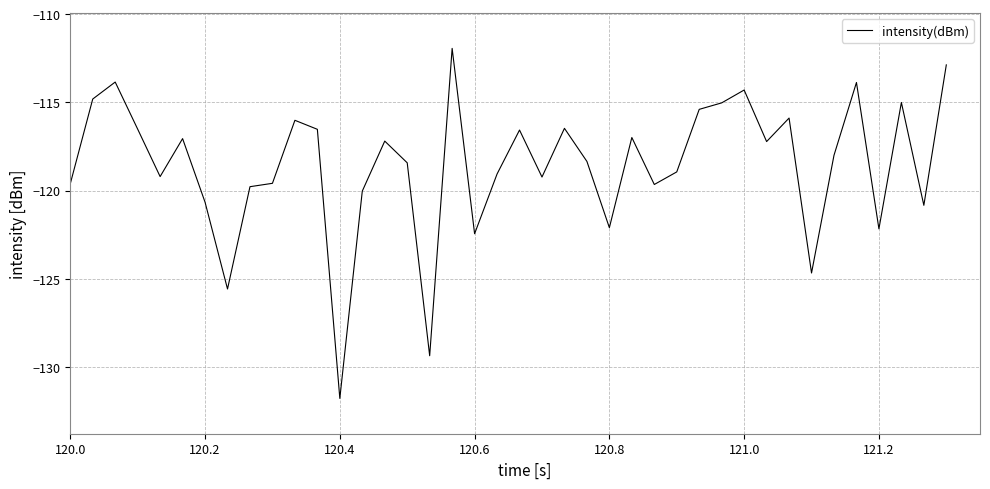

What is the minimum value shown in the chart?

-131.8